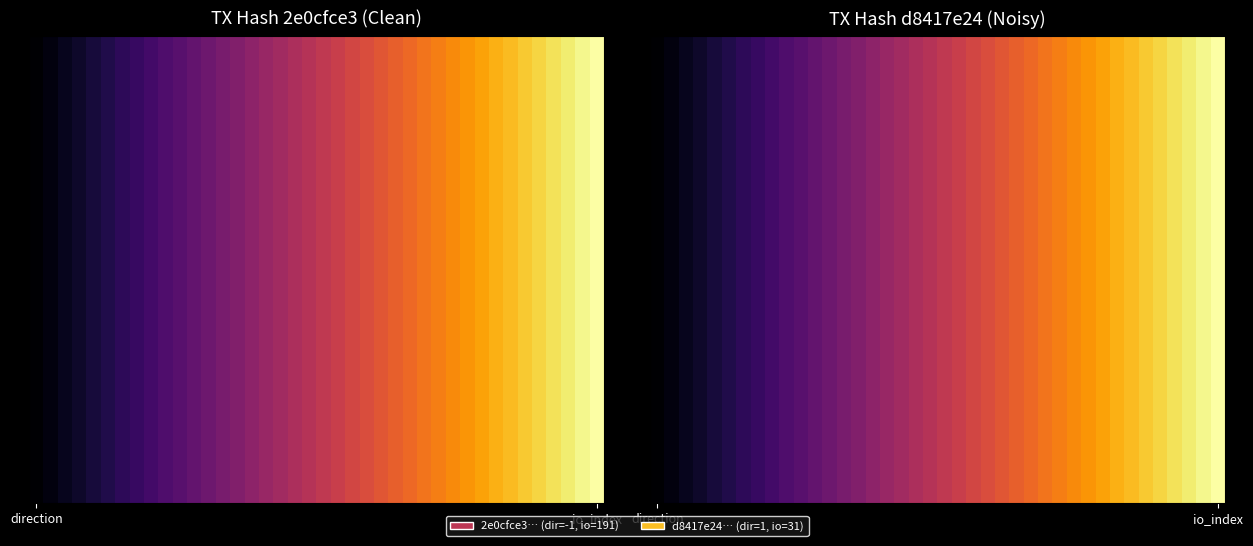

How many values in the 2e0cfce3bb30b4c66011ceb6483d82b0d1ebe31 series are below 191?

1